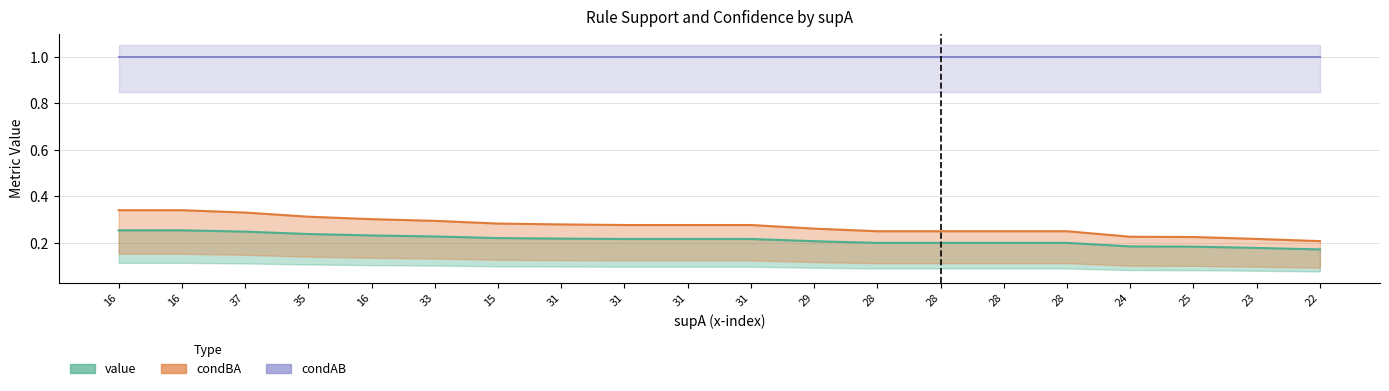

True or false: value and condBA intersect in this chart.

False